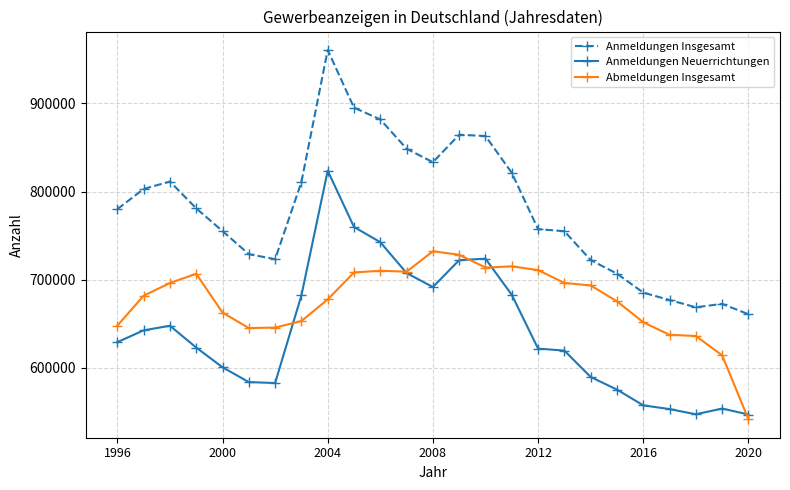

List the series in order of their overall mean, highest first.

Anmeldungen Insgesamt, Abmeldungen Insgesamt, Anmeldungen Neuerrichtungen